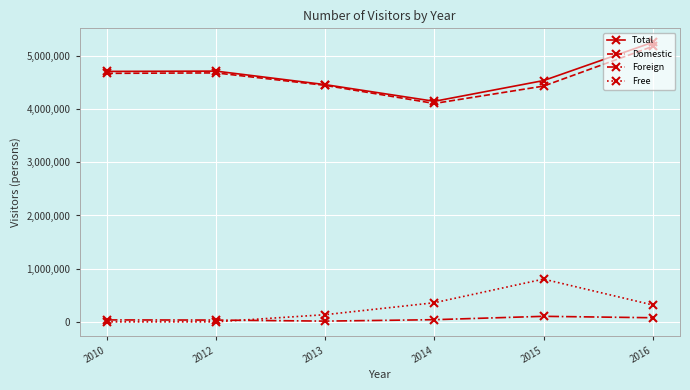

True or false: Free and Domestic cross at least once.

False